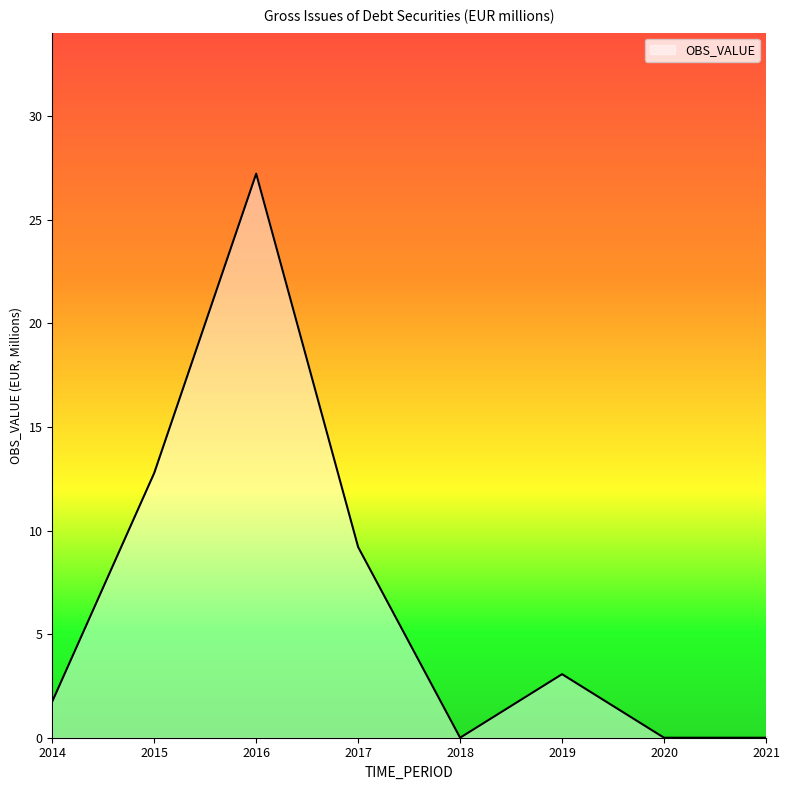

How many lines are shown in the chart?

1